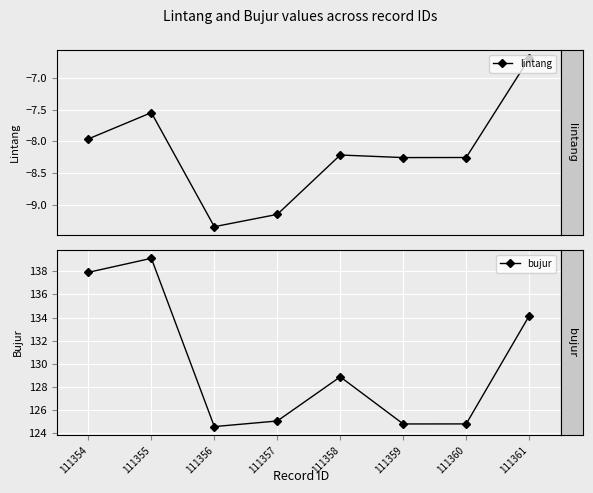

The value of bujur at 111356 is 124.6. True or false?

True